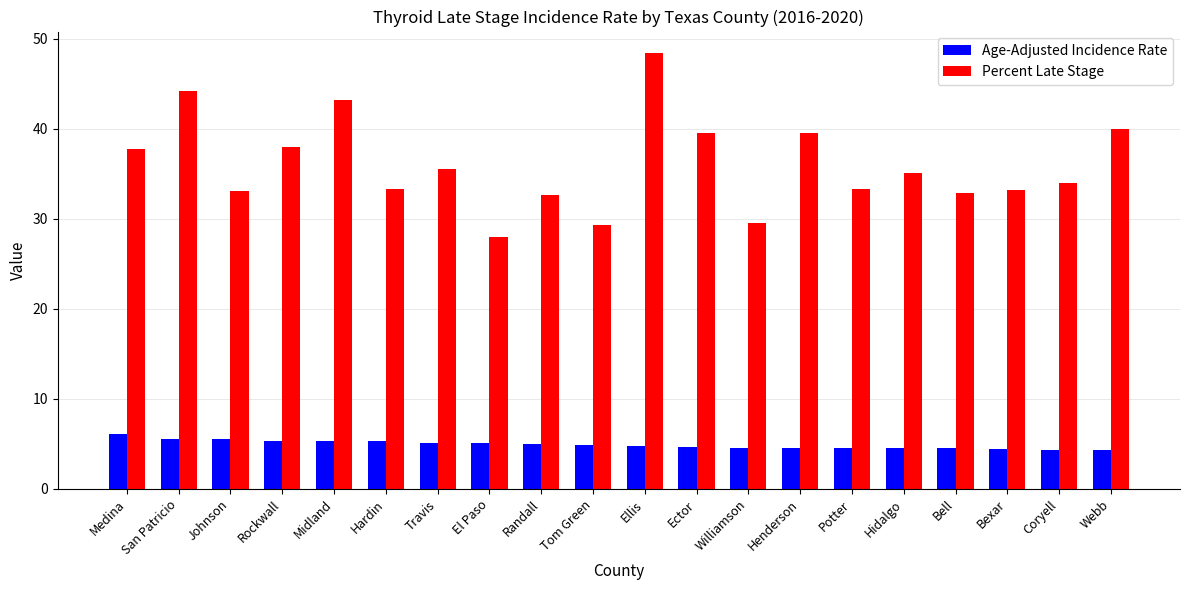

Which series has the widest spread of values?

Percent Late Stage